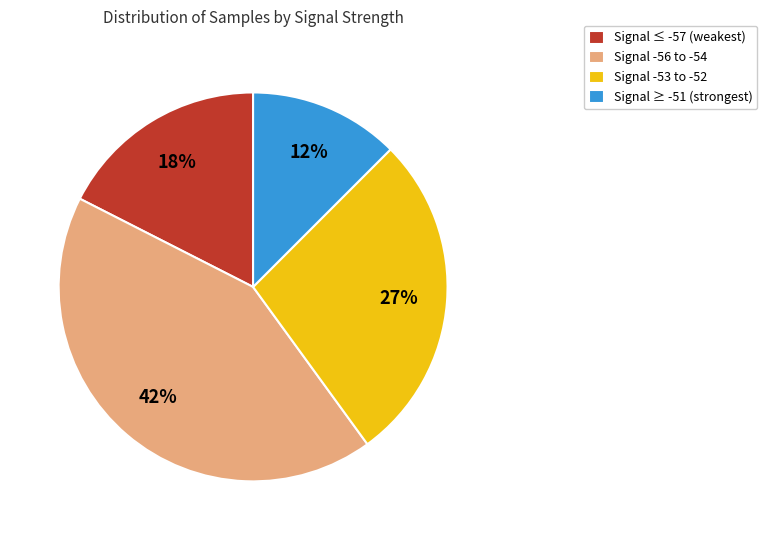

Which slice is the smallest?

Signal ≥ -51 (strongest)